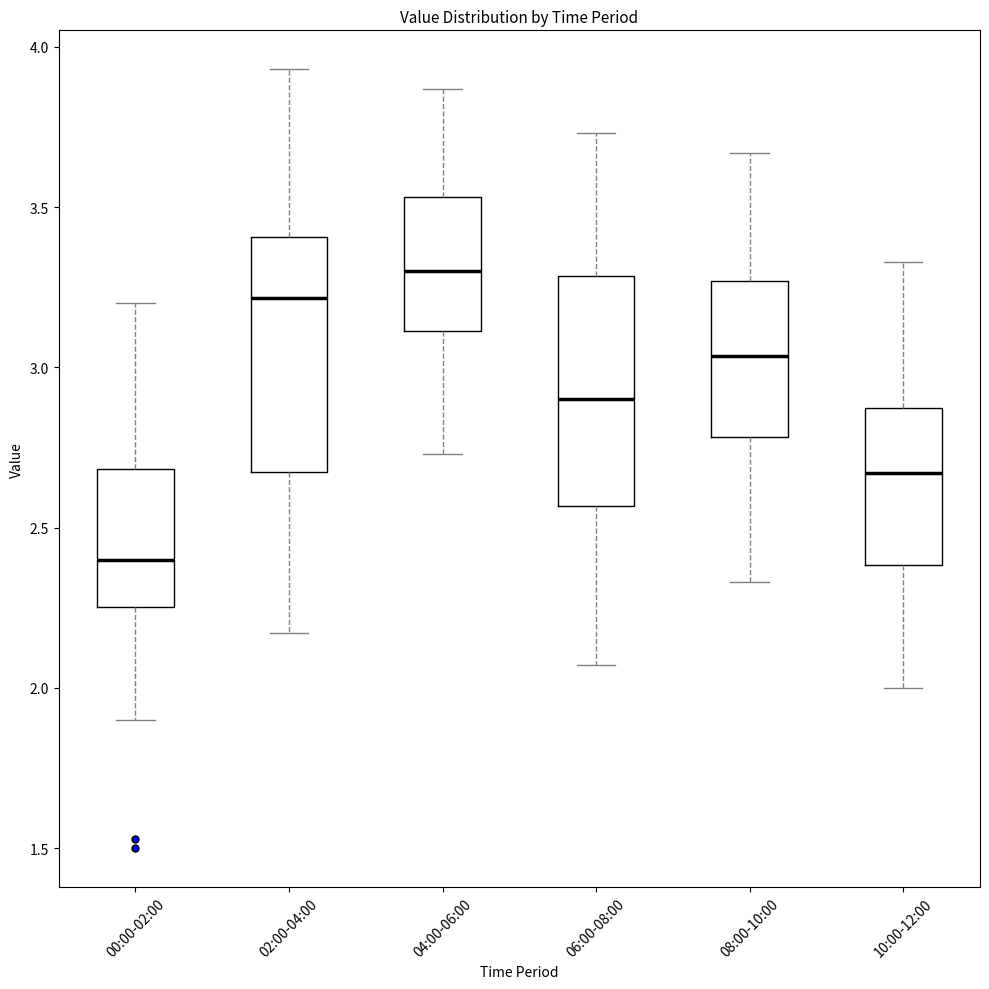

Where is the lower edge of the box for 06:00-08:00 on the y-axis? The values are not printed on the chart, so give them approximately, as read against the axis.

2.55